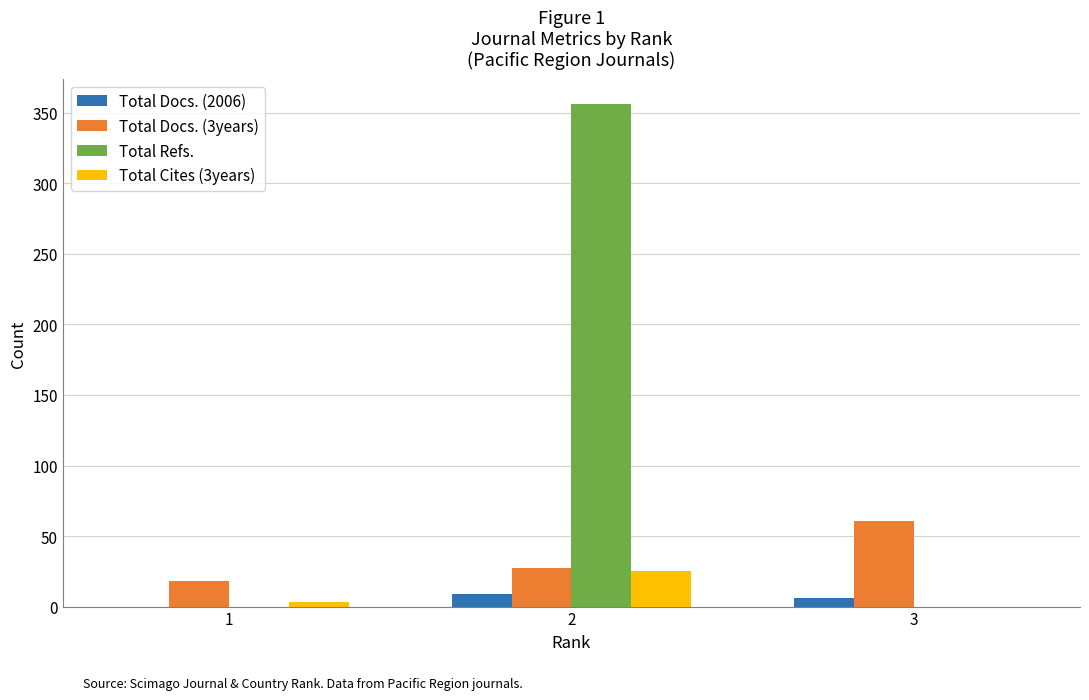

What are all the series names shown in the legend?

Total Docs. (2006), Total Docs. (3years), Total Refs., Total Cites (3years)